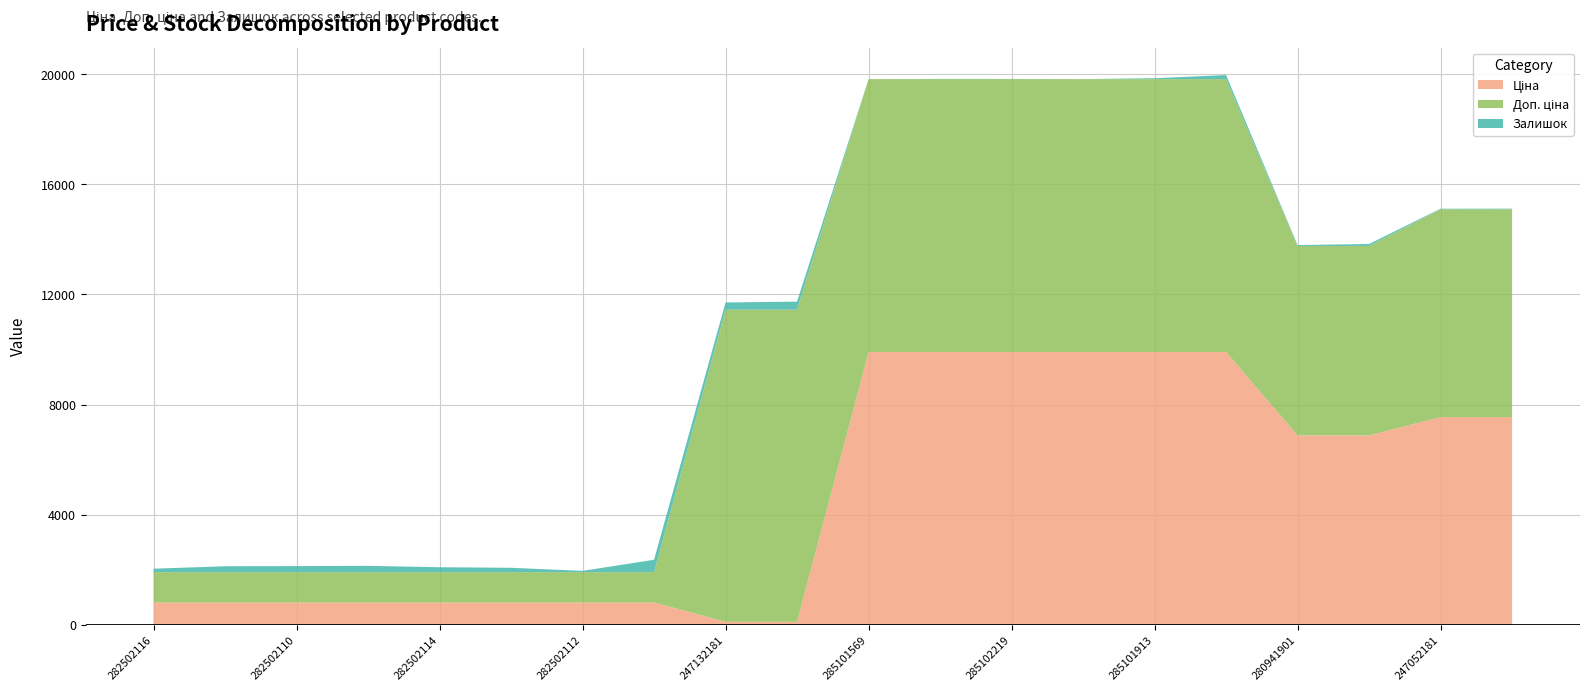

Reading left to right, list all the values displayed in this chart.

Ціна: 813.0	813.0	813.0	813.0	813.0	813.0	813.0	813.0	113.3	113.3	9908.5	9908.5	9908.5	9908.5	9908.5	9908.5	6879.5	6879.5	7545.9	7545.9
Доп. ціна: 1101.8	1101.8	1101.8	1101.8	1101.8	1101.8	1101.8	1101.8	11334.0	11334.0	9908.5	9908.5	9908.5	9908.5	9908.5	9908.5	6879.5	6879.5	7545.9	7545.9
Залишок: 125.0	214.0	219.0	229.0	178.0	158.0	46.0	450.0	260.0	290.0	0.0	8.0	7.0	1.0	33.0	148.0	32.0	71.0	19.0	21.0